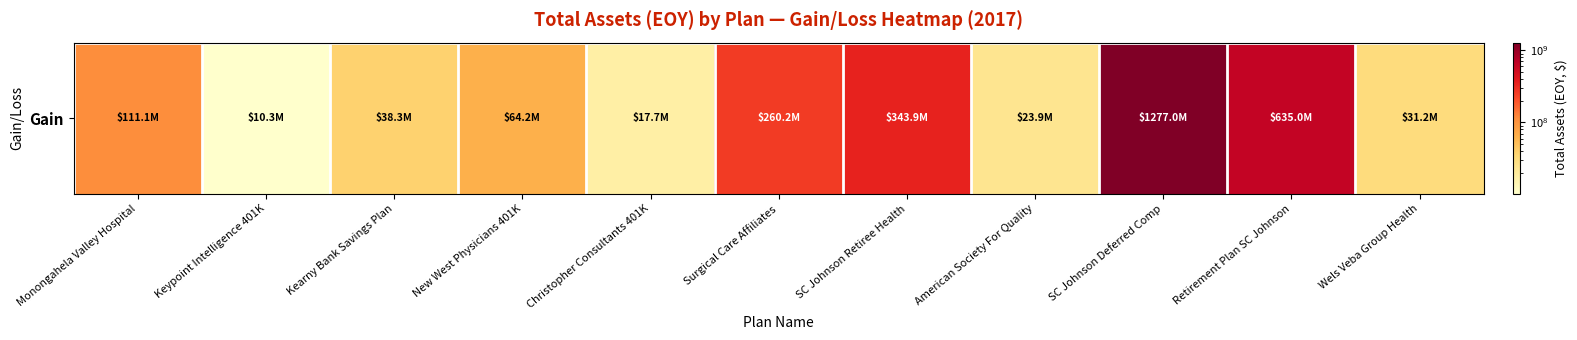

What is the difference between the second highest and second lowest values?

617320509